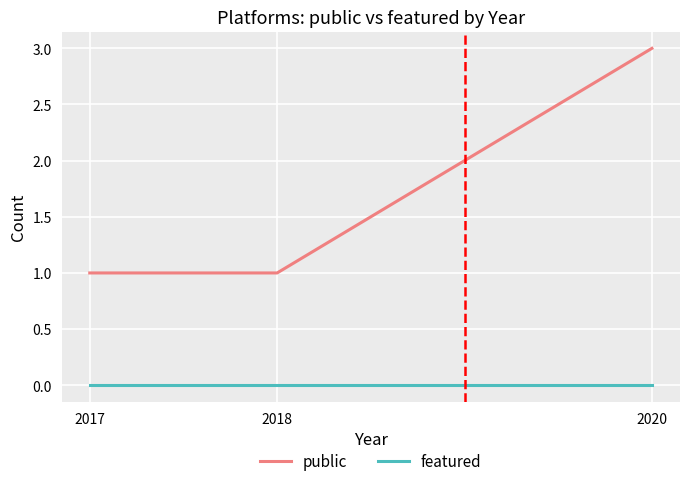

What is the difference between the maximum and second lowest values in the public series?

2